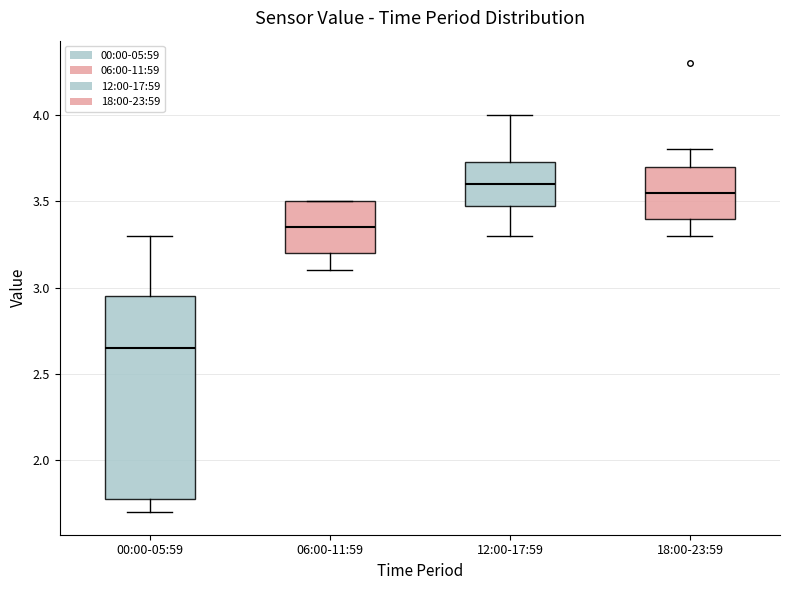

Comparing the boxes themselves (not the whiskers), which one is the tallest?

00:00-05:59